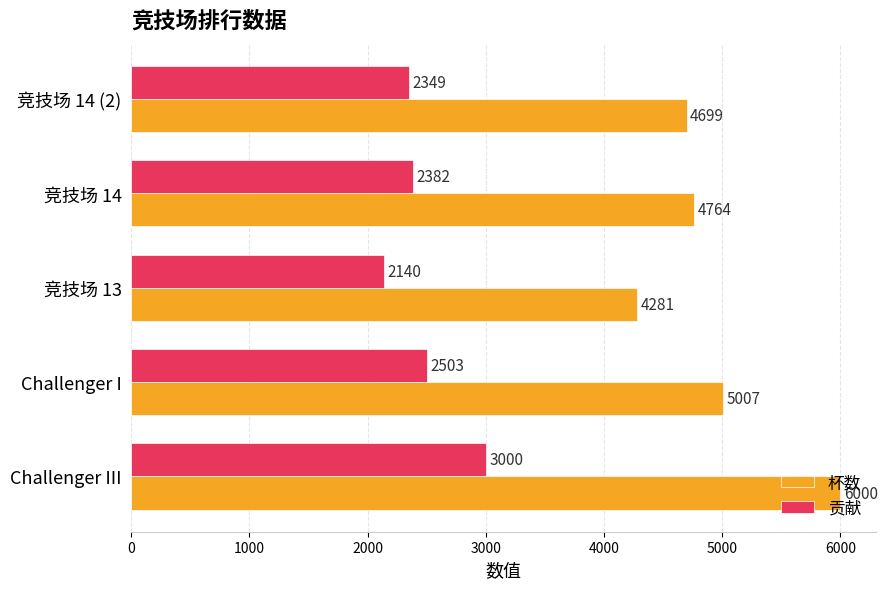

Which series has the largest total across all categories?

杯数